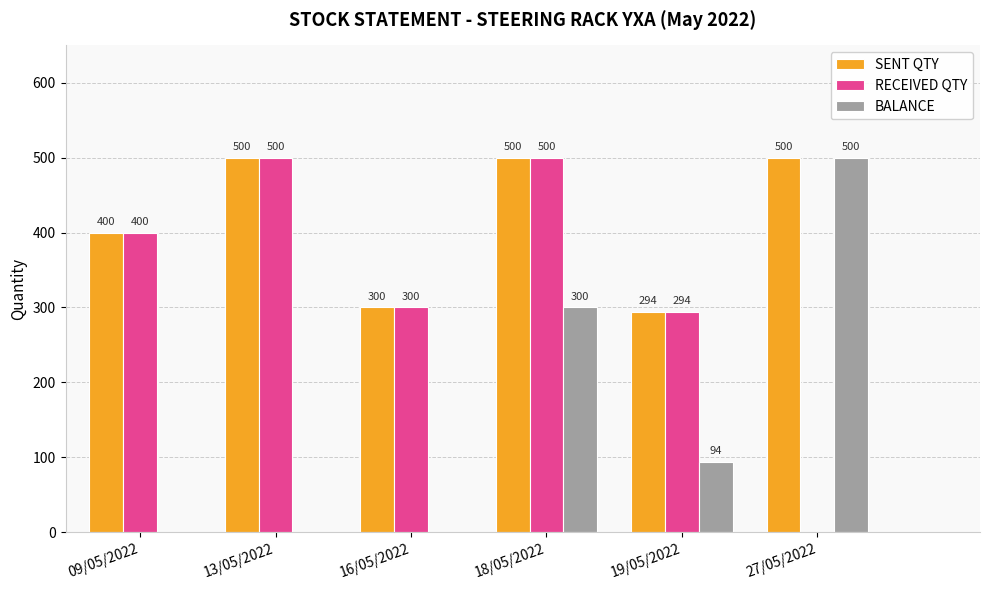

Reading left to right, transcribe all the data shown in this chart.

SENT QTY: 09/05/2022=400	13/05/2022=500	16/05/2022=300	18/05/2022=500	19/05/2022=294	27/05/2022=500
RECEIVED QTY: 09/05/2022=400	13/05/2022=500	16/05/2022=300	18/05/2022=500	19/05/2022=294	27/05/2022=0
BALANCE: 09/05/2022=0	13/05/2022=0	16/05/2022=0	18/05/2022=300	19/05/2022=94	27/05/2022=500